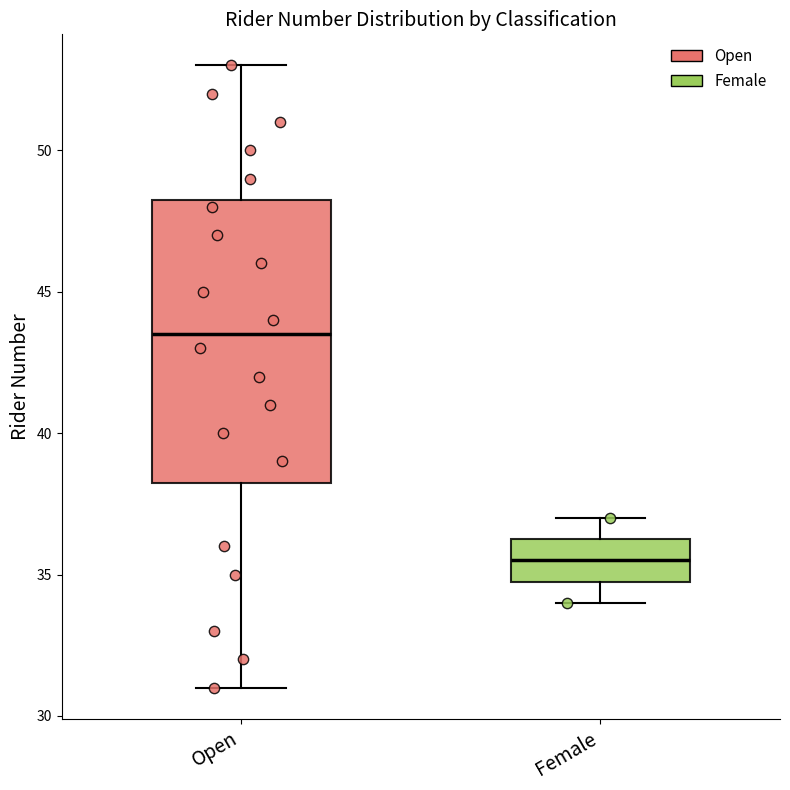

Reading left to right, transcribe this box plot: for each box, give where its median line is, the range the box spans, and where its two whiskers end, as read against the y-axis. The values are not printed on the chart, so give them approximately, as read against the axis.

Open: median 43.5, box 38.5 to 48.5, whiskers 31.0 to 53.0
Female: median 35.5, box 35.0 to 36.5, whiskers 34.0 to 37.0